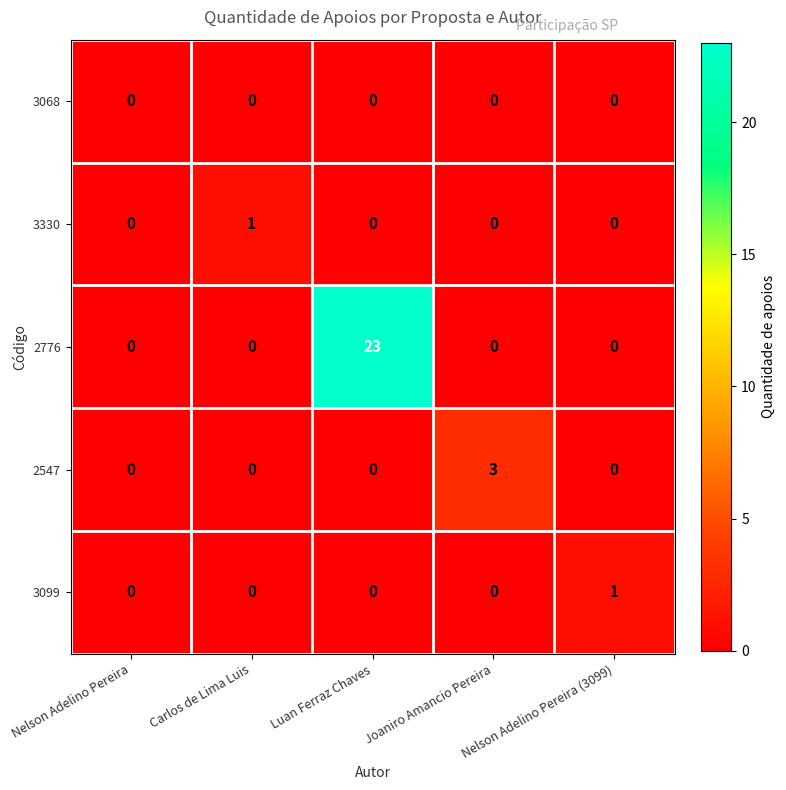

The 2547 series shows -1 at Nelson Adelino Pereira (3099). True or false?

False